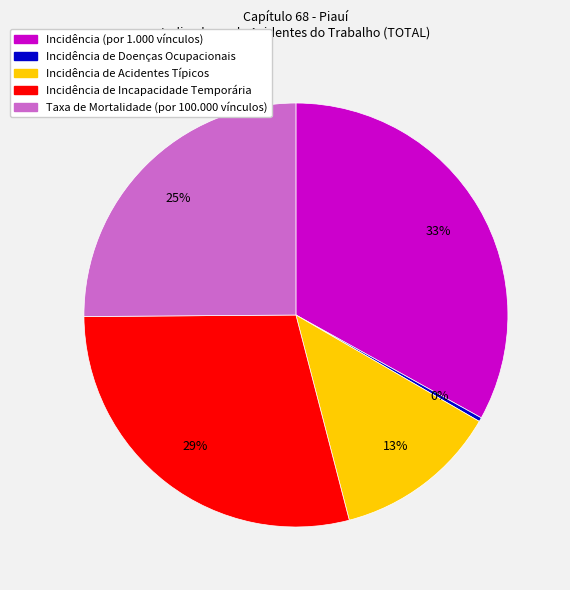

The Incidência de Incapacidade Temporária slice represents 39% of the pie. True or false?

False